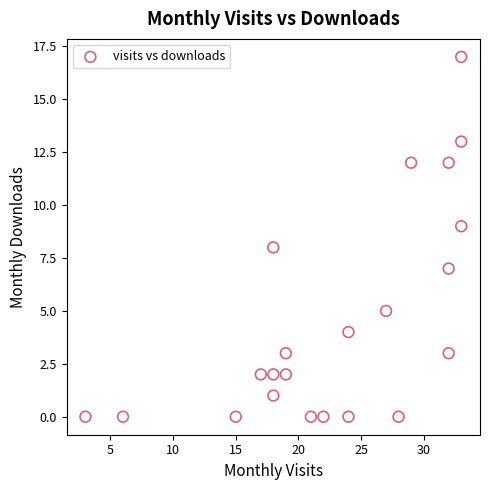

What is the range of Y values (max minus min)?

17